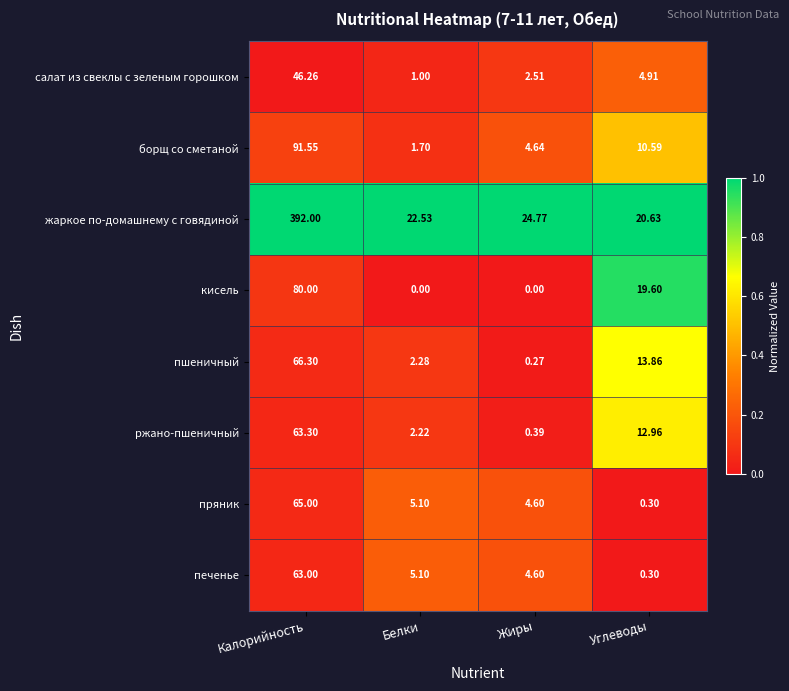

At which category is the sum across all series the highest?

Калорийность